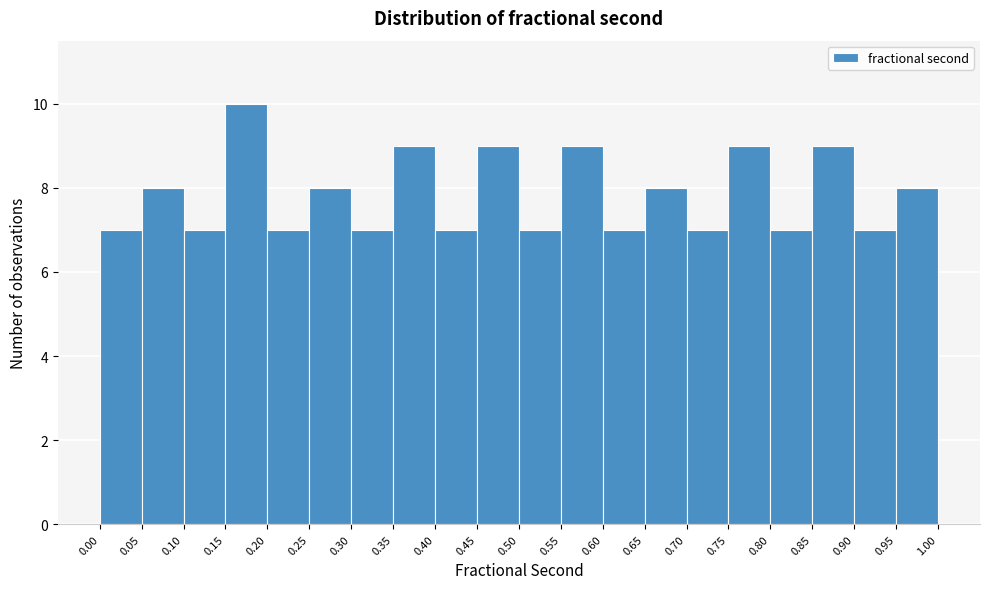

Reading left to right, list every bar in this chart as the range it spans on the x-axis followed by its height. The values are not printed on the chart, so give them approximately, as read against the axis.

0.00 to 0.05: 7
0.05 to 0.10: 8
0.10 to 0.15: 7
0.15 to 0.20: 10
0.20 to 0.25: 7
0.25 to 0.30: 8
0.30 to 0.35: 7
0.35 to 0.40: 9
0.40 to 0.45: 7
0.45 to 0.50: 9
0.50 to 0.55: 7
0.55 to 0.60: 9
0.60 to 0.65: 7
0.65 to 0.70: 8
0.70 to 0.75: 7
0.75 to 0.80: 9
0.80 to 0.85: 7
0.85 to 0.90: 9
0.90 to 0.95: 7
0.95 to 1.00: 8